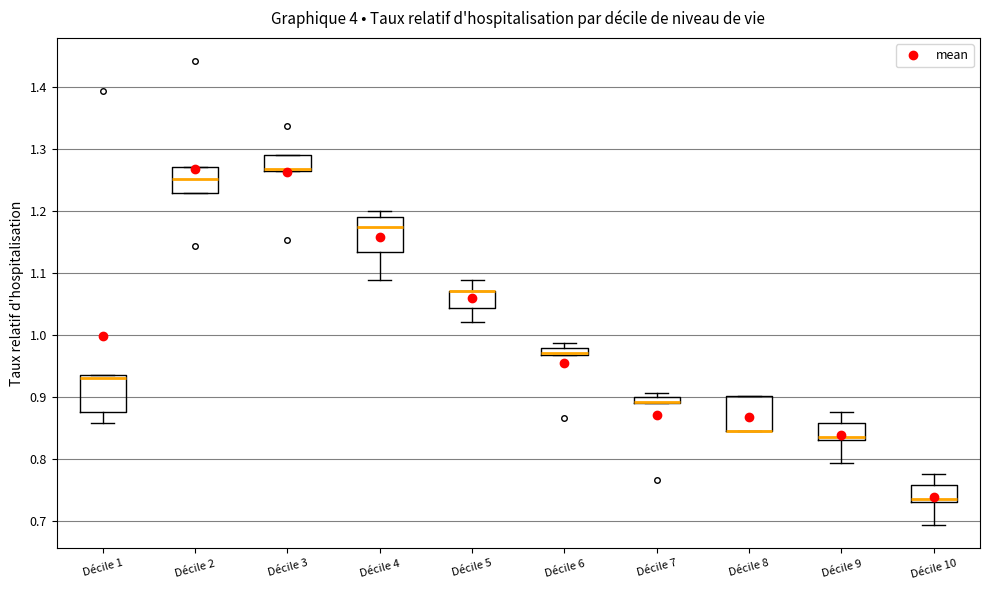

Where is the upper edge of the box for Décile 6 on the y-axis? The values are not printed on the chart, so give them approximately, as read against the axis.

0.98